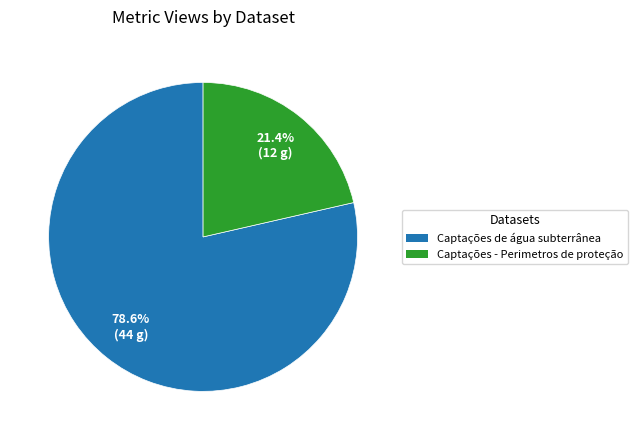

How many slices are in this pie chart?

2